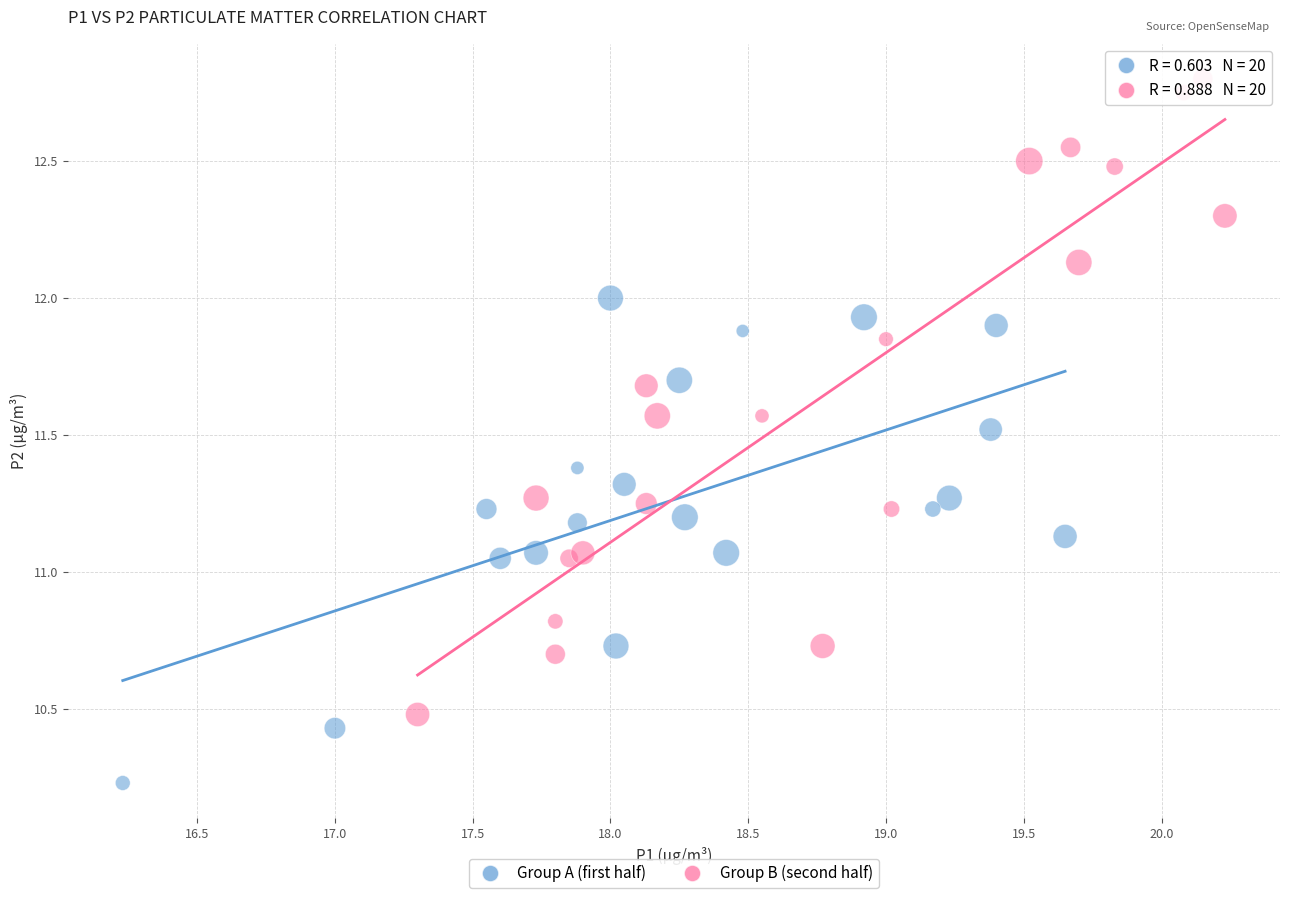

Which series contains the lowest Y value?

Group A (first half)